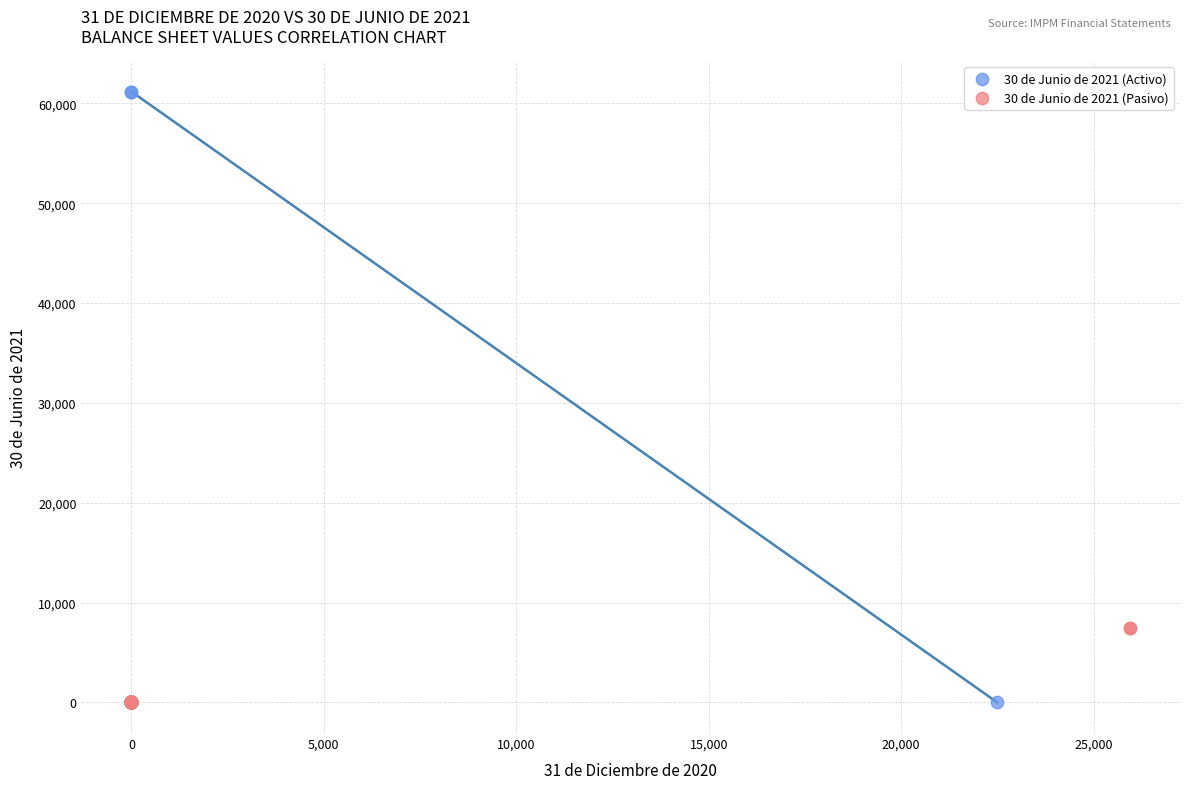

Which series contains the highest Y value?

30 de Junio de 2021 (Activo)